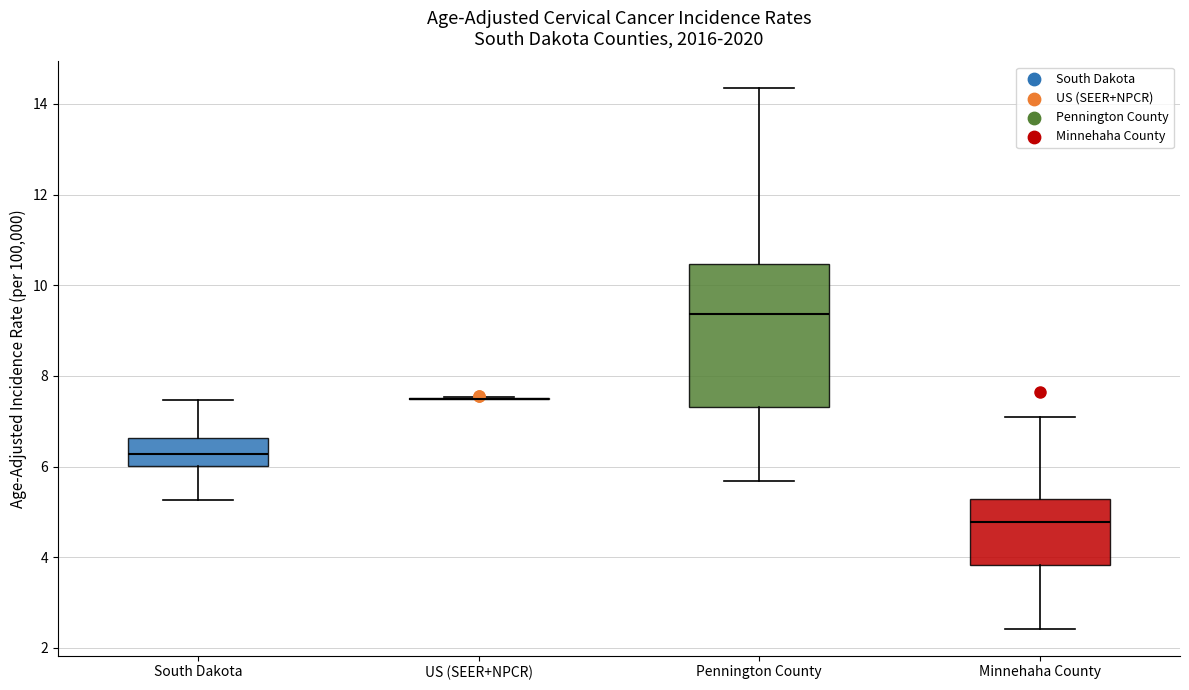

Reading left to right, transcribe this box plot: for each box, give where its median line is, the range the box spans, and where its two whiskers end, as read against the y-axis. The values are not printed on the chart, so give them approximately, as read against the axis.

South Dakota: median 6.2, box 6.0 to 6.6, whiskers 5.2 to 7.4
US (SEER+NPCR): box collapsed to a line at 7.4, whiskers 7.4 to 7.6
Pennington County: median 9.4, box 7.4 to 10.4, whiskers 5.6 to 14.4
Minnehaha County: median 4.8, box 3.8 to 5.2, whiskers 2.4 to 7.0